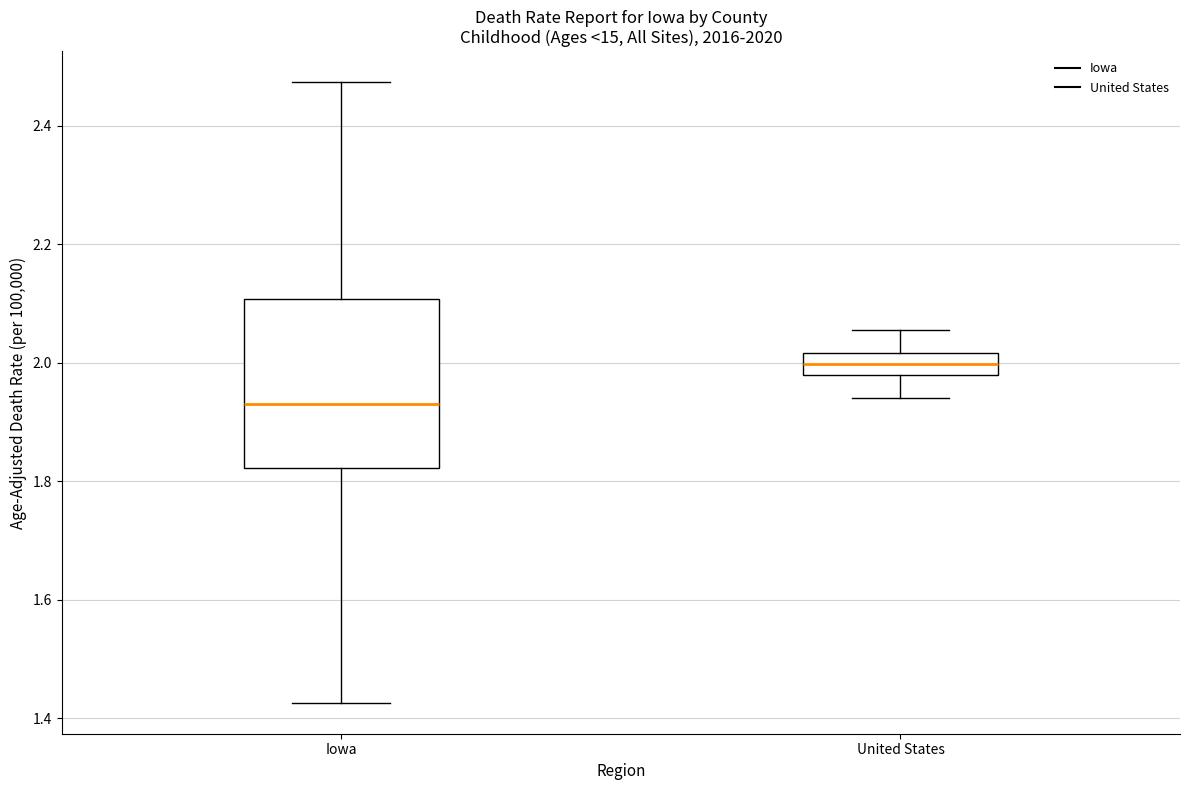

Which box has the lowest median line?

Iowa